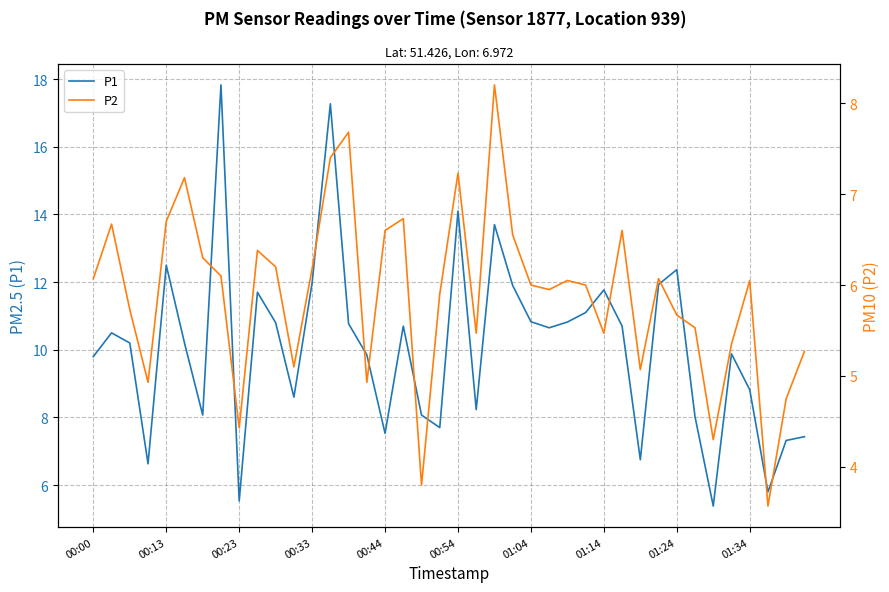

True or false: P1 has a value of 12.0 at 00:33.

True